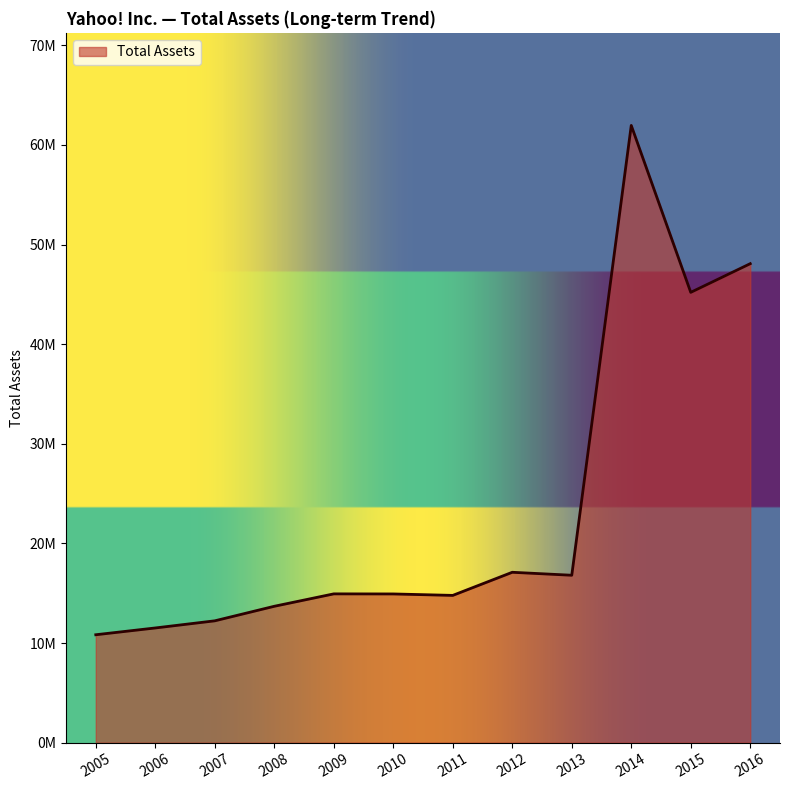

Does the chart have visible grid lines?

No